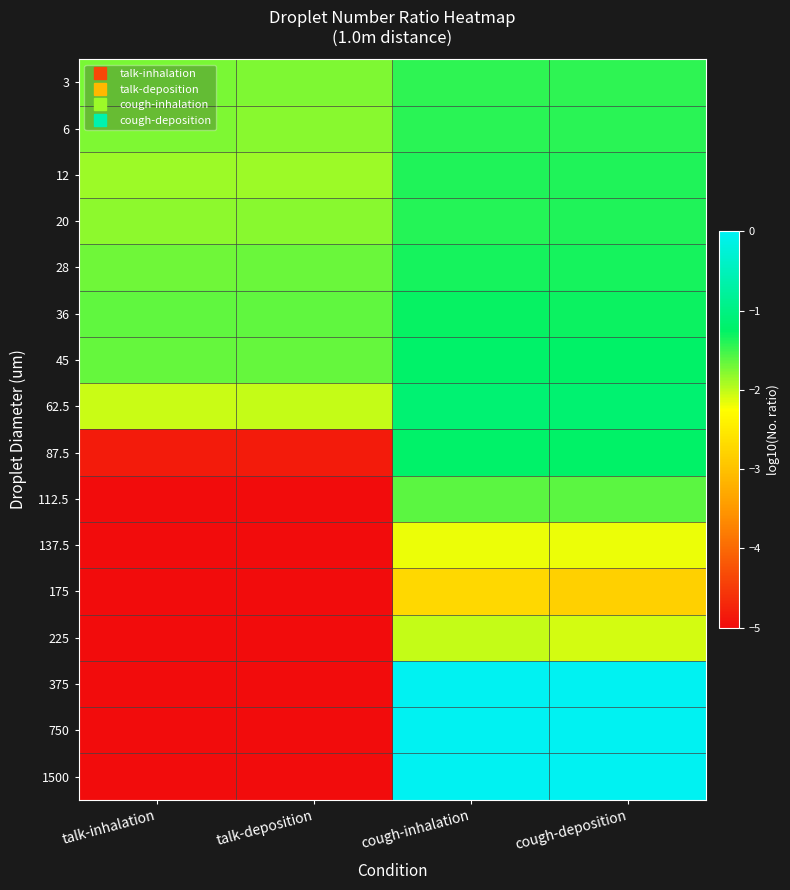

Reading left to right, extract all data points from this chart.

3: talk-inhalation=-1.7	talk-deposition=-1.7	cough-inhalation=-1.4	cough-deposition=-1.4
6: talk-inhalation=-1.8	talk-deposition=-1.8	cough-inhalation=-1.4	cough-deposition=-1.4
12: talk-inhalation=-1.9	talk-deposition=-1.9	cough-inhalation=-1.4	cough-deposition=-1.4
20: talk-inhalation=-1.8	talk-deposition=-1.8	cough-inhalation=-1.4	cough-deposition=-1.4
28: talk-inhalation=-1.7	talk-deposition=-1.7	cough-inhalation=-1.3	cough-deposition=-1.3
36: talk-inhalation=-1.6	talk-deposition=-1.6	cough-inhalation=-1.3	cough-deposition=-1.3
45: talk-inhalation=-1.6	talk-deposition=-1.7	cough-inhalation=-1.2	cough-deposition=-1.2
62.5: talk-inhalation=-2.0	talk-deposition=-2.0	cough-inhalation=-1.1	cough-deposition=-1.2
87.5: talk-inhalation=-4.8	talk-deposition=-4.8	cough-inhalation=-1.2	cough-deposition=-1.2
112.5: talk-inhalation=-10.0	talk-deposition=-10.0	cough-inhalation=-1.6	cough-deposition=-1.6
137.5: talk-inhalation=-10.0	talk-deposition=-10.0	cough-inhalation=-2.2	cough-deposition=-2.2
175: talk-inhalation=-10.0	talk-deposition=-10.0	cough-inhalation=-2.7	cough-deposition=-2.8
225: talk-inhalation=-10.0	talk-deposition=-10.0	cough-inhalation=-2.0	cough-deposition=-2.1
375: talk-inhalation=-10.0	talk-deposition=-10.0	cough-inhalation=-0.0	cough-deposition=-0.0
750: talk-inhalation=-10.0	talk-deposition=-10.0	cough-inhalation=0.0	cough-deposition=0.0
1500: talk-inhalation=-10.0	talk-deposition=-10.0	cough-inhalation=0.0	cough-deposition=0.0